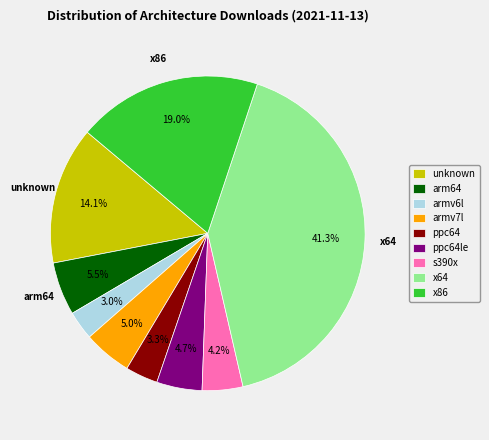

The armv7l slice represents 5% of the pie. True or false?

True